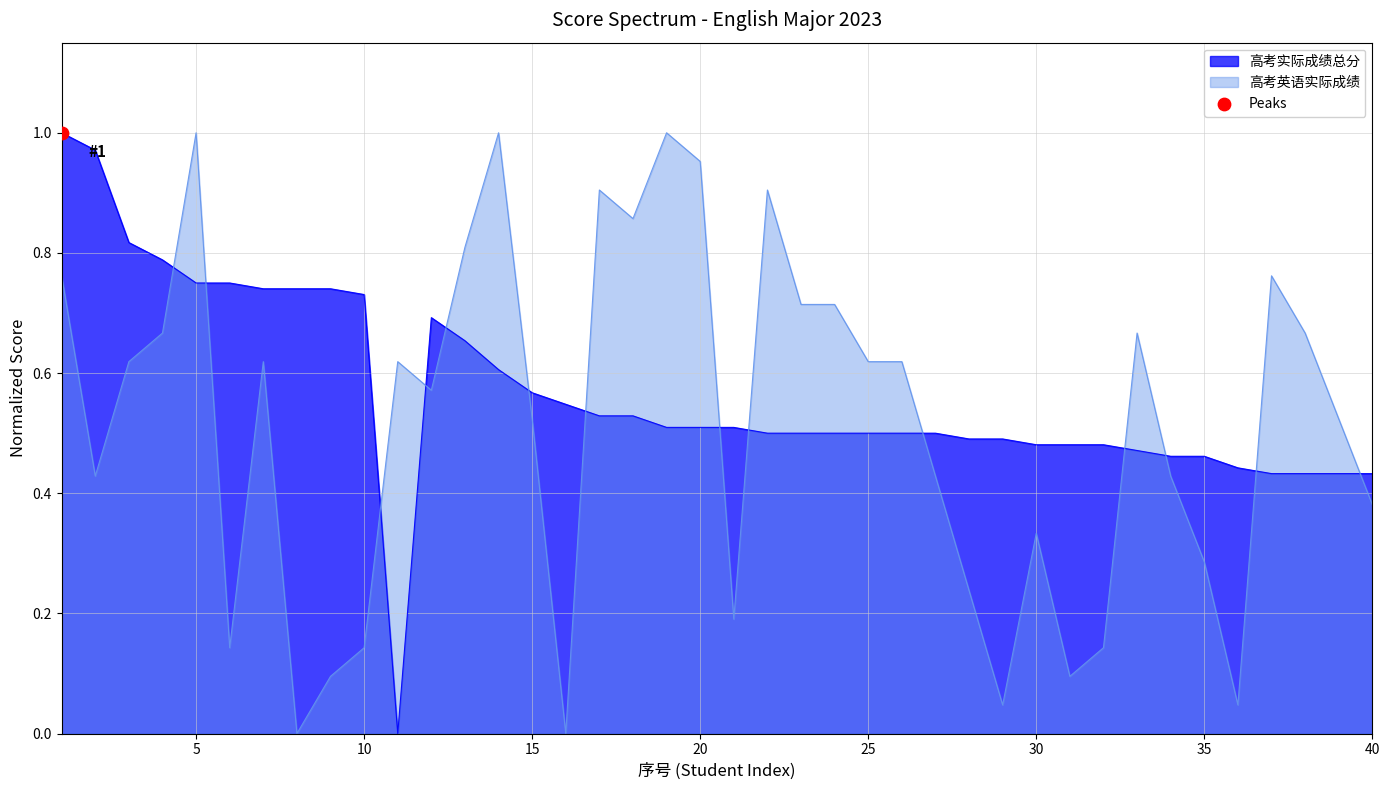

What are all the series names shown in the legend?

高考实际成绩总分, 高考英语实际成绩